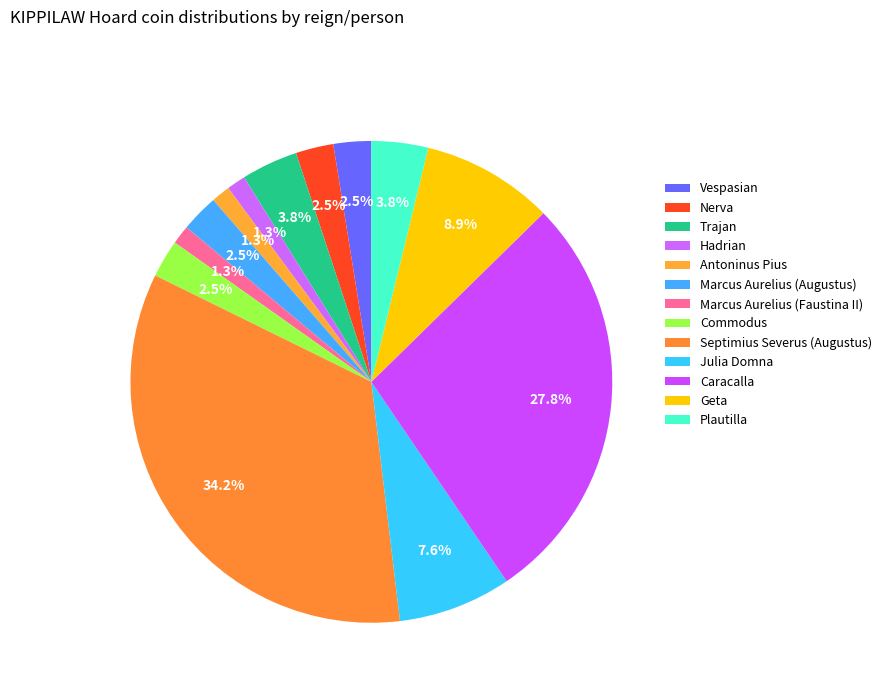

How many segments does this pie chart have?

13